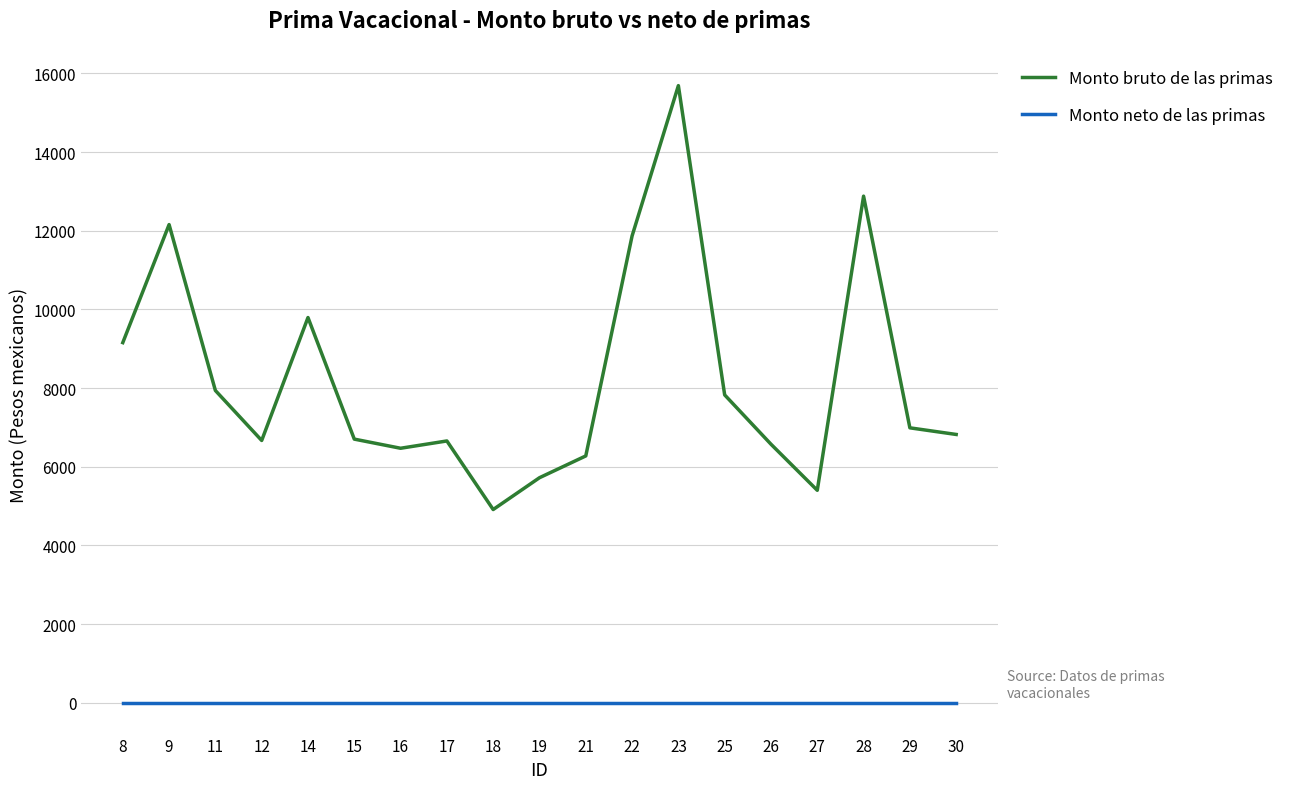

What is the difference between the highest and lowest values at 17?

6655.3